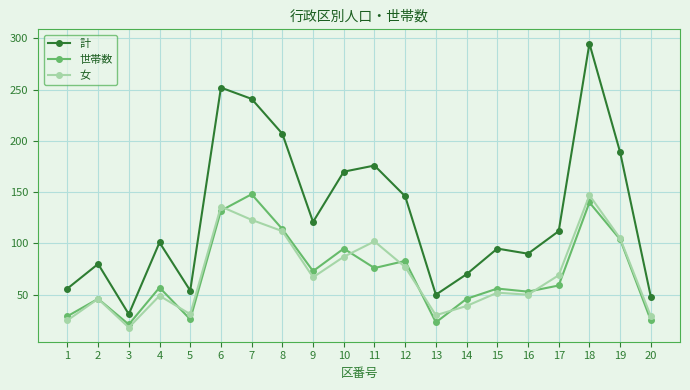

What is the value of the 計 point at the 3rd from the left?

31